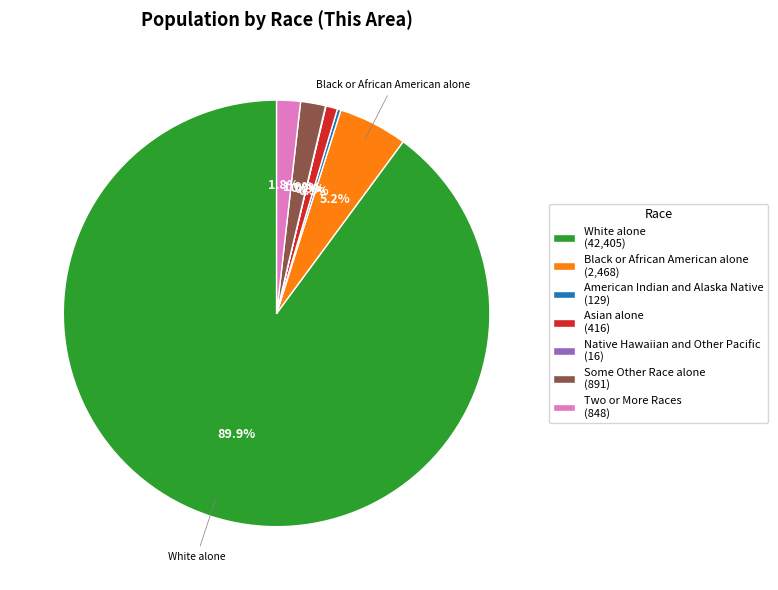

Does any single category account for the majority?

Yes